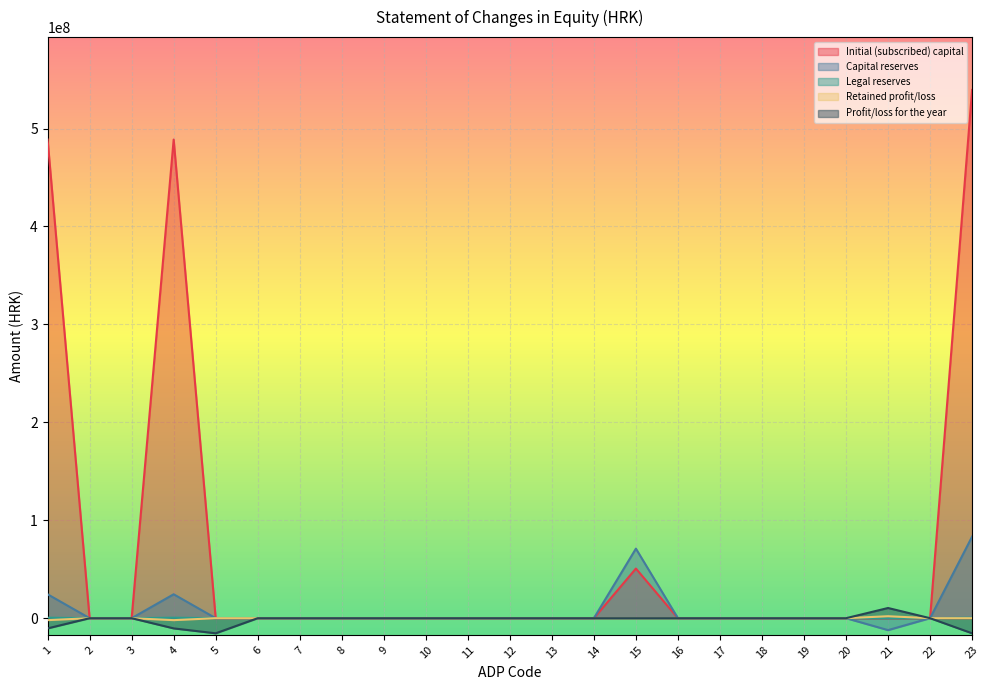

What is the maximum value for Initial (subscribed) capital?

539385000